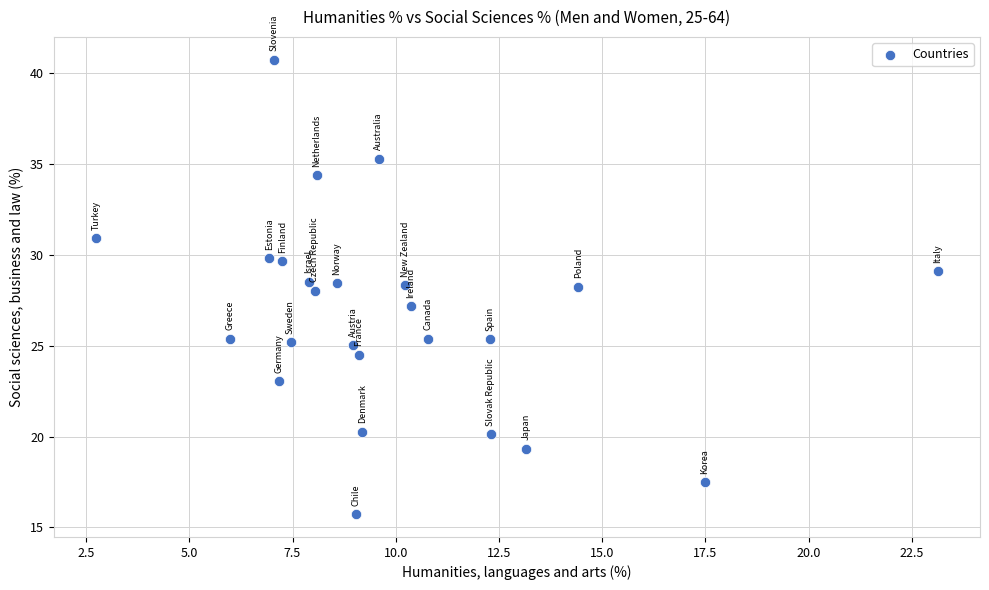

What is the range of Y values (max minus min)?

25.0